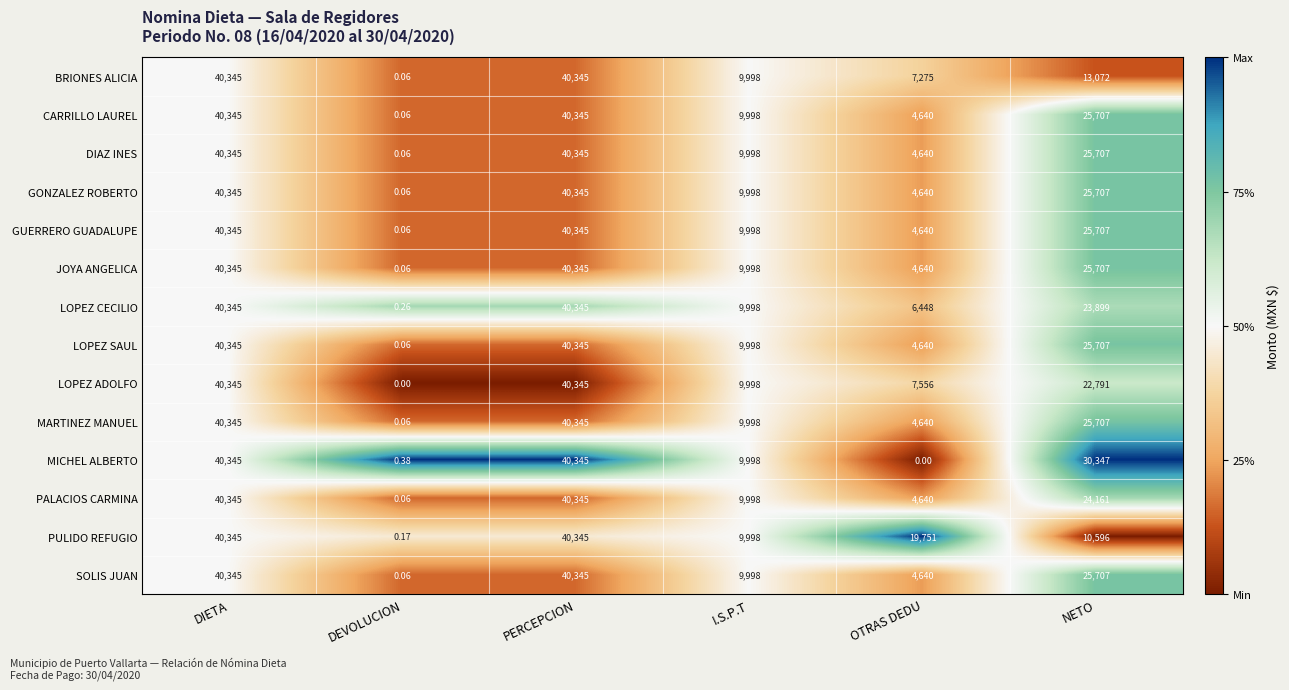

Which series has the largest total across all categories?

MICHEL ALBERTO